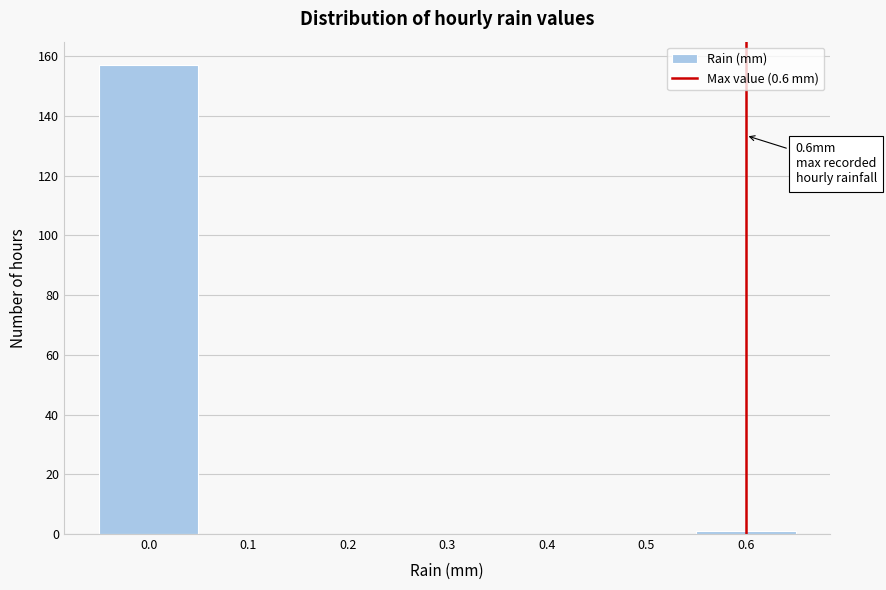

Over which range of the x-axis is the bar tallest?

-0.05 to 0.05